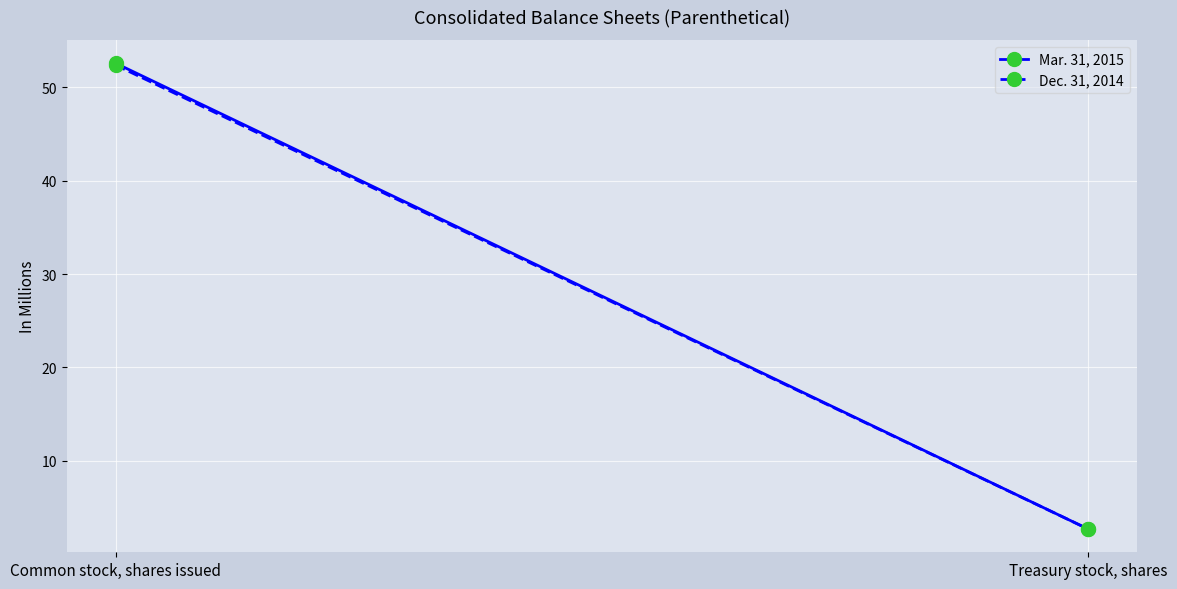

What is the label of the 2nd point from the left?

Treasury stock, shares